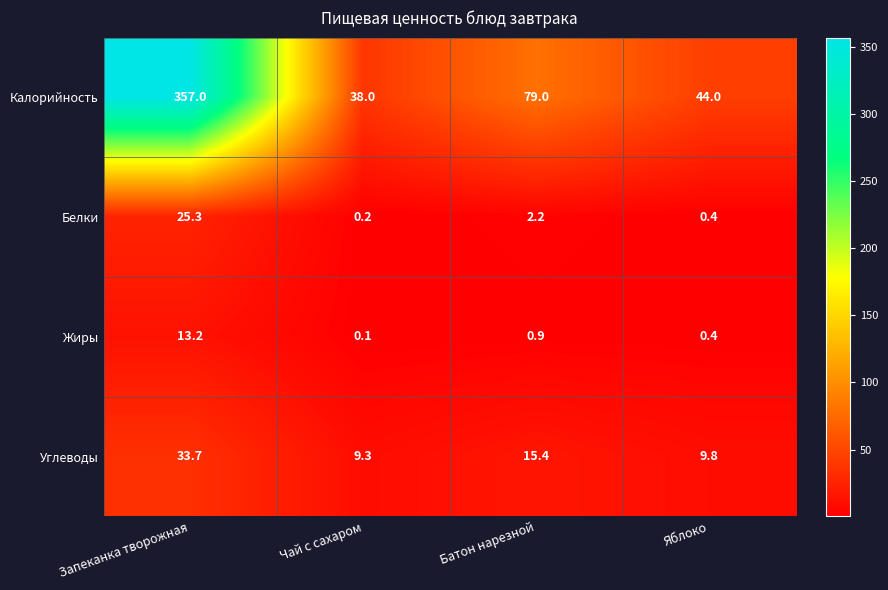

What is the sum of all Калорийность values?

518.0